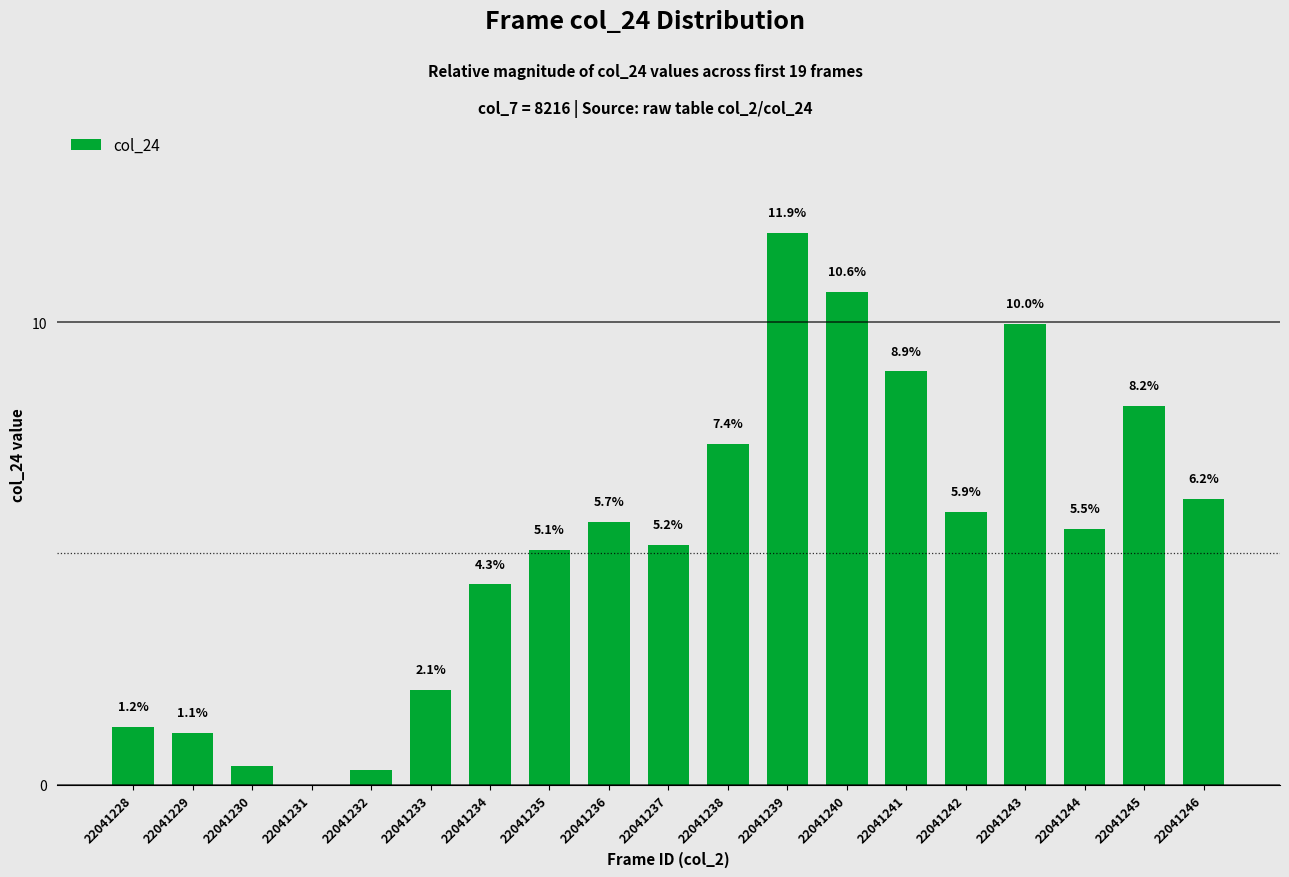

Read the value at 22041228.

1.2